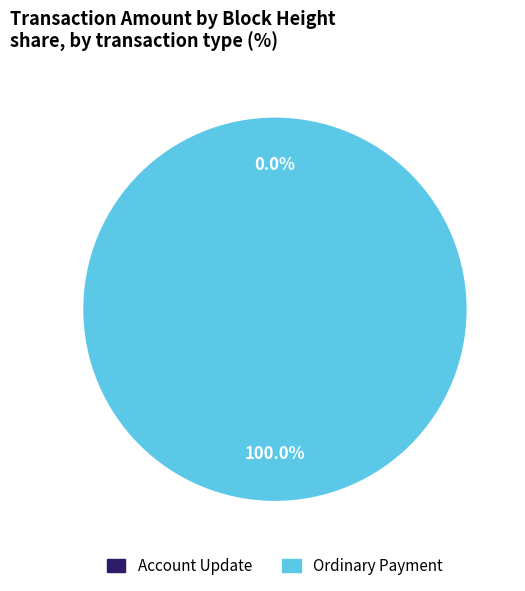

The 241291 slice represents 94% of the pie. True or false?

False